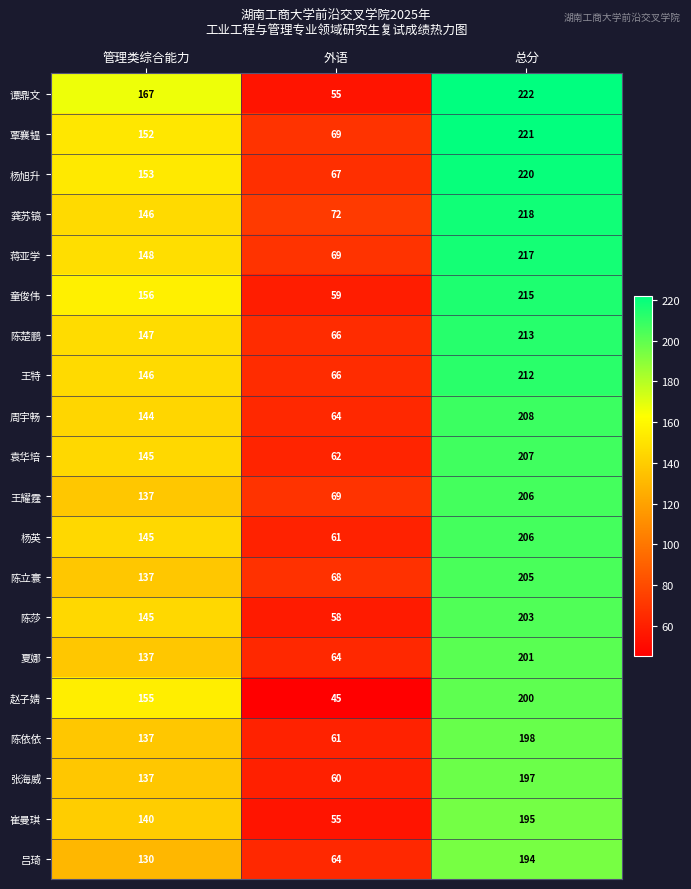

What is the approximate value of 覃襄韫 at 外语?

69